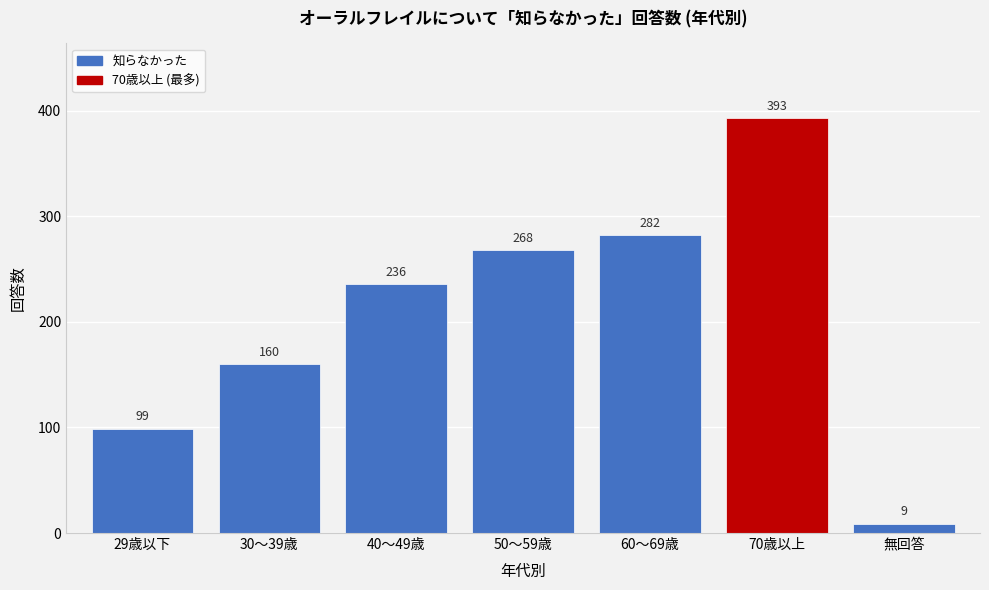

Reading left to right, list all the values displayed in this chart.

99	160	236	268	282	393	9